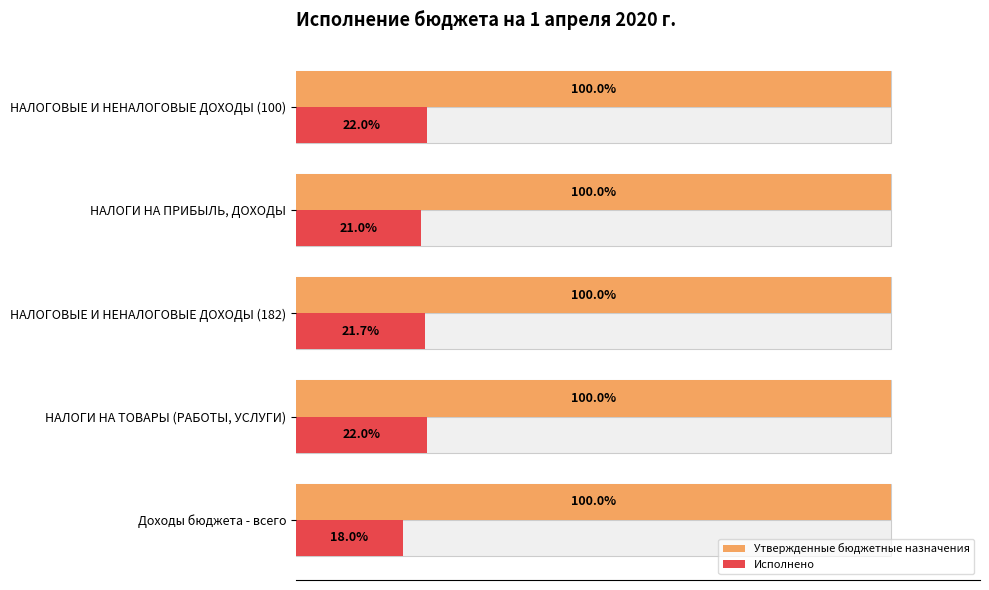

How many bars are there in total?

10